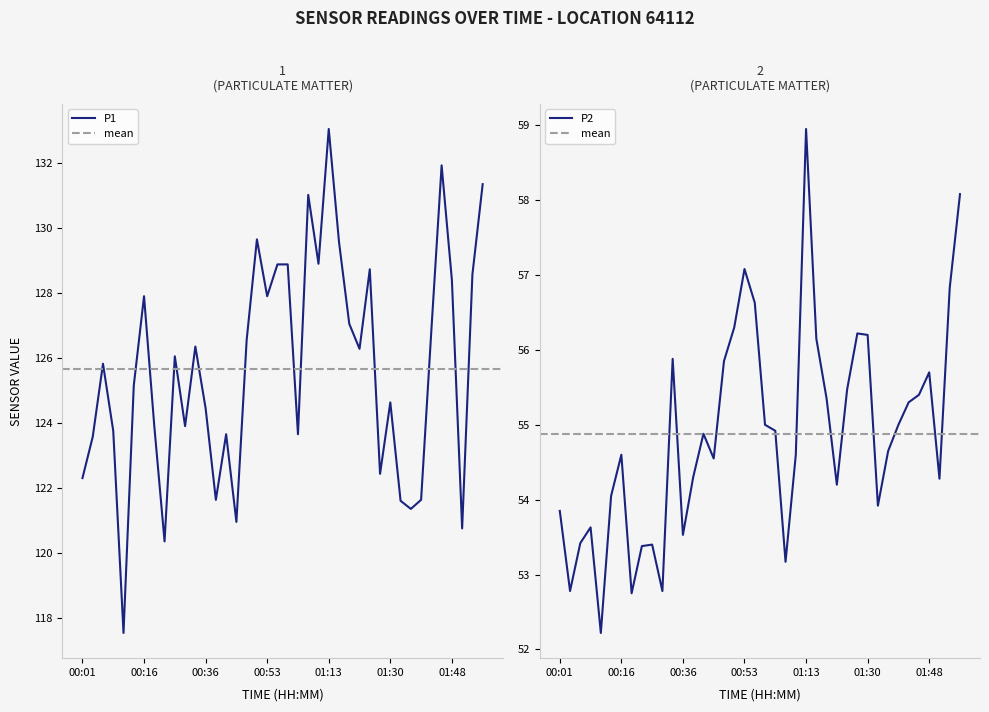

At which label does P1 first exceed 126?

00:16